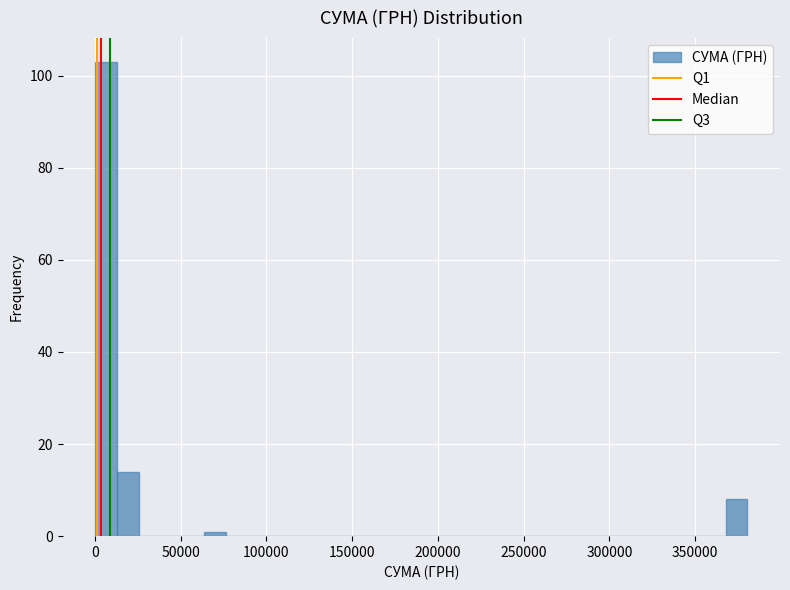

Read against the x-axis, roughly where is the centre of the tallest bar?

5000